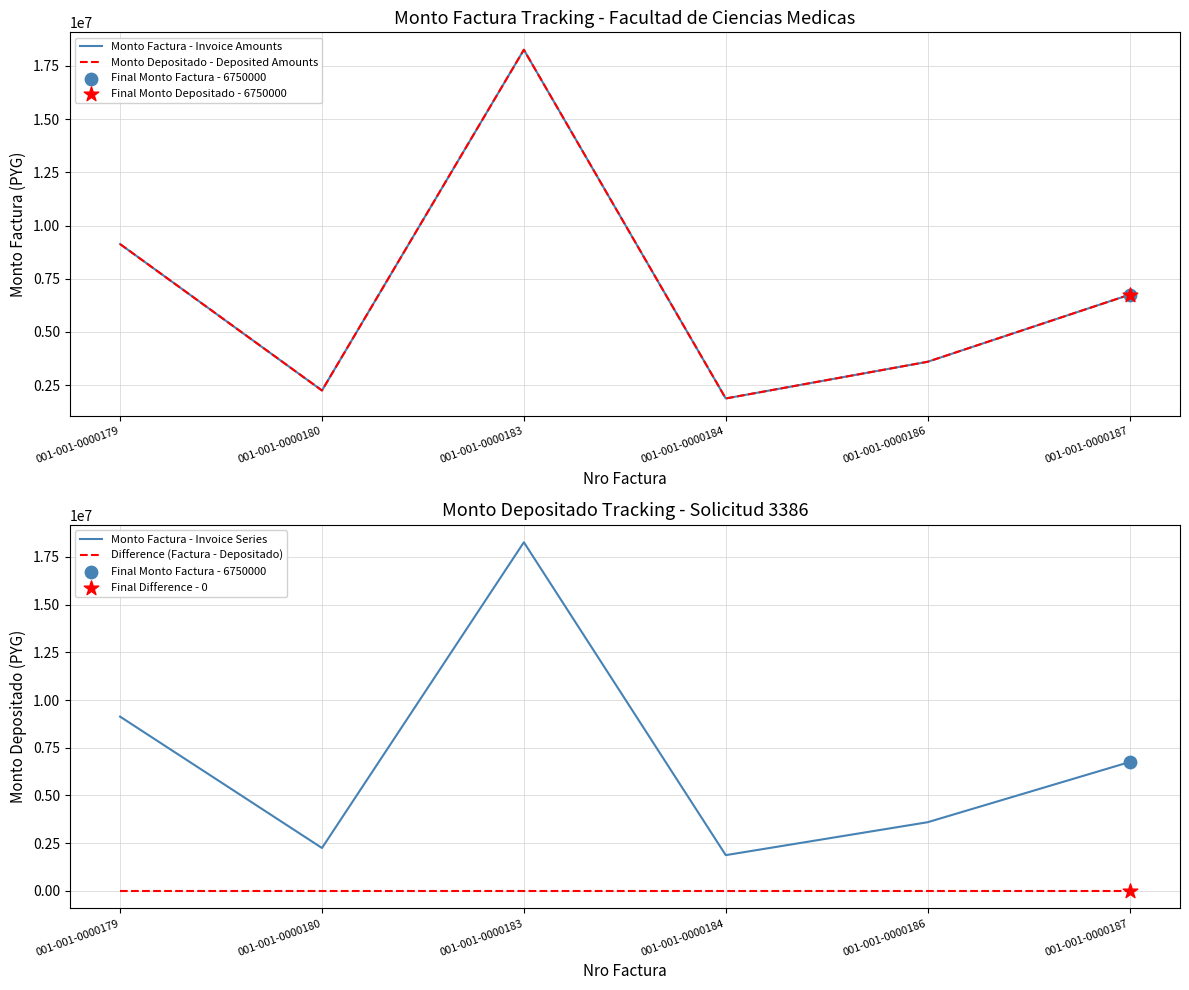

At how many categories does at least one series exceed 15144286?

1